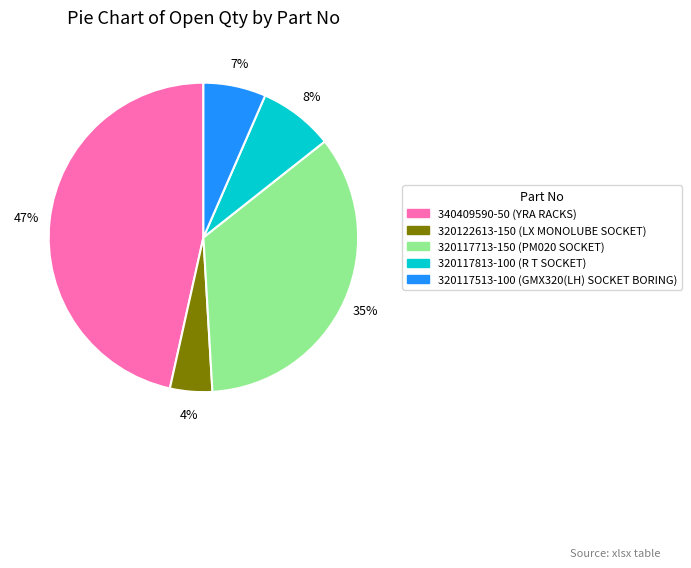

The 320117713-150 (PM020 SOCKET) slice represents 47% of the pie. True or false?

False